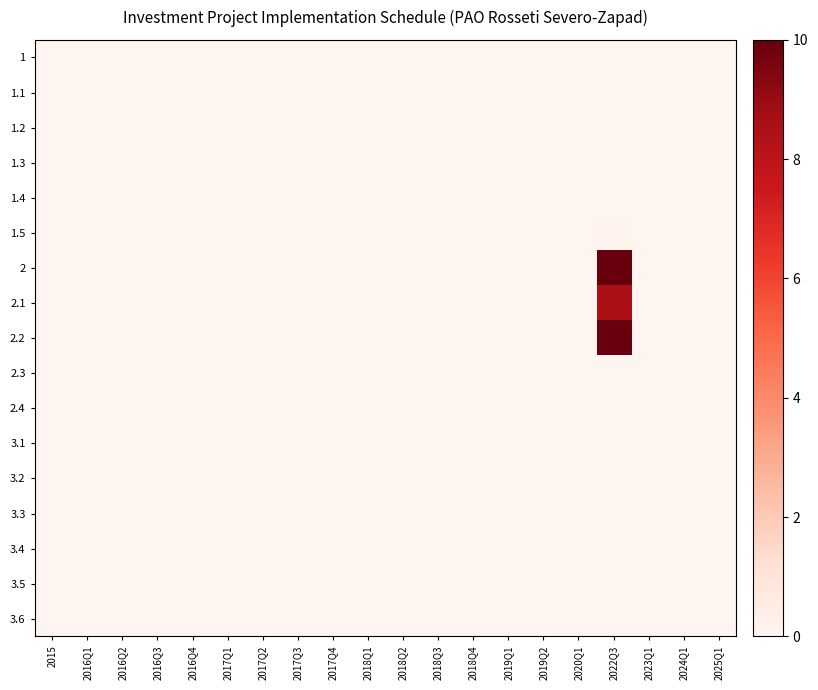

Reading left to right, list all the values displayed in this chart.

1: 2015=0.0	2016Q1=0.0	2016Q2=0.0	2016Q3=0.0	2016Q4=0.0	2017Q1=0.0	2017Q2=0.0	2017Q3=0.0	2017Q4=0.0	2018Q1=0.0	2018Q2=0.0	2018Q3=0.0	2018Q4=0.0	2019Q1=0.0	2019Q2=0.0	2020Q1=0.0	2022Q3=0.0	2023Q1=0.0	2024Q1=0.0	2025Q1=0.0
1.1: 2015=0.0	2016Q1=0.0	2016Q2=0.0	2016Q3=0.0	2016Q4=0.0	2017Q1=0.0	2017Q2=0.0	2017Q3=0.0	2017Q4=0.0	2018Q1=0.0	2018Q2=0.0	2018Q3=0.0	2018Q4=0.0	2019Q1=0.0	2019Q2=0.0	2020Q1=0.0	2022Q3=0.0	2023Q1=0.0	2024Q1=0.0	2025Q1=0.0
1.2: 2015=0.0	2016Q1=0.0	2016Q2=0.0	2016Q3=0.0	2016Q4=0.0	2017Q1=0.0	2017Q2=0.0	2017Q3=0.0	2017Q4=0.0	2018Q1=0.0	2018Q2=0.0	2018Q3=0.0	2018Q4=0.0	2019Q1=0.0	2019Q2=0.0	2020Q1=0.0	2022Q3=0.0	2023Q1=0.0	2024Q1=0.0	2025Q1=0.0
1.3: 2015=0.0	2016Q1=0.0	2016Q2=0.0	2016Q3=0.0	2016Q4=0.0	2017Q1=0.0	2017Q2=0.0	2017Q3=0.0	2017Q4=0.0	2018Q1=0.0	2018Q2=0.0	2018Q3=0.0	2018Q4=0.0	2019Q1=0.0	2019Q2=0.0	2020Q1=0.0	2022Q3=0.0	2023Q1=0.0	2024Q1=0.0	2025Q1=0.0
1.4: 2015=0.0	2016Q1=0.0	2016Q2=0.0	2016Q3=0.0	2016Q4=0.0	2017Q1=0.0	2017Q2=0.0	2017Q3=0.0	2017Q4=0.0	2018Q1=0.0	2018Q2=0.0	2018Q3=0.0	2018Q4=0.0	2019Q1=0.0	2019Q2=0.0	2020Q1=0.0	2022Q3=0.0	2023Q1=0.0	2024Q1=0.0	2025Q1=0.0
1.5: 2015=0.0	2016Q1=0.0	2016Q2=0.0	2016Q3=0.0	2016Q4=0.0	2017Q1=0.0	2017Q2=0.0	2017Q3=0.0	2017Q4=0.0	2018Q1=0.0	2018Q2=0.0	2018Q3=0.0	2018Q4=0.0	2019Q1=0.0	2019Q2=0.0	2020Q1=0.0	2022Q3=0.1	2023Q1=0.0	2024Q1=0.0	2025Q1=0.0
2: 2015=0.0	2016Q1=0.0	2016Q2=0.0	2016Q3=0.0	2016Q4=0.0	2017Q1=0.0	2017Q2=0.0	2017Q3=0.0	2017Q4=0.0	2018Q1=0.0	2018Q2=0.0	2018Q3=0.0	2018Q4=0.0	2019Q1=0.0	2019Q2=0.0	2020Q1=0.0	2022Q3=10.0	2023Q1=0.0	2024Q1=0.0	2025Q1=0.0
2.1: 2015=0.0	2016Q1=0.0	2016Q2=0.0	2016Q3=0.0	2016Q4=0.0	2017Q1=0.0	2017Q2=0.0	2017Q3=0.0	2017Q4=0.0	2018Q1=0.0	2018Q2=0.0	2018Q3=0.0	2018Q4=0.0	2019Q1=0.0	2019Q2=0.0	2020Q1=0.0	2022Q3=8.6	2023Q1=0.0	2024Q1=0.0	2025Q1=0.0
2.2: 2015=0.0	2016Q1=0.0	2016Q2=0.0	2016Q3=0.0	2016Q4=0.0	2017Q1=0.0	2017Q2=0.0	2017Q3=0.0	2017Q4=0.0	2018Q1=0.0	2018Q2=0.0	2018Q3=0.0	2018Q4=0.0	2019Q1=0.0	2019Q2=0.0	2020Q1=0.0	2022Q3=9.9	2023Q1=0.0	2024Q1=0.0	2025Q1=0.0
2.3: 2015=0.0	2016Q1=0.0	2016Q2=0.0	2016Q3=0.0	2016Q4=0.0	2017Q1=0.0	2017Q2=0.0	2017Q3=0.0	2017Q4=0.0	2018Q1=0.0	2018Q2=0.0	2018Q3=0.0	2018Q4=0.0	2019Q1=0.0	2019Q2=0.0	2020Q1=0.0	2022Q3=0.0	2023Q1=0.0	2024Q1=0.0	2025Q1=0.0
2.4: 2015=0.0	2016Q1=0.0	2016Q2=0.0	2016Q3=0.0	2016Q4=0.0	2017Q1=0.0	2017Q2=0.0	2017Q3=0.0	2017Q4=0.0	2018Q1=0.0	2018Q2=0.0	2018Q3=0.0	2018Q4=0.0	2019Q1=0.0	2019Q2=0.0	2020Q1=0.0	2022Q3=0.0	2023Q1=0.0	2024Q1=0.0	2025Q1=0.0
3.1: 2015=0.0	2016Q1=0.0	2016Q2=0.0	2016Q3=0.0	2016Q4=0.0	2017Q1=0.0	2017Q2=0.0	2017Q3=0.0	2017Q4=0.0	2018Q1=0.0	2018Q2=0.0	2018Q3=0.0	2018Q4=0.0	2019Q1=0.0	2019Q2=0.0	2020Q1=0.0	2022Q3=0.0	2023Q1=0.0	2024Q1=0.0	2025Q1=0.0
3.2: 2015=0.0	2016Q1=0.0	2016Q2=0.0	2016Q3=0.0	2016Q4=0.0	2017Q1=0.0	2017Q2=0.0	2017Q3=0.0	2017Q4=0.0	2018Q1=0.0	2018Q2=0.0	2018Q3=0.0	2018Q4=0.0	2019Q1=0.0	2019Q2=0.0	2020Q1=0.0	2022Q3=0.0	2023Q1=0.0	2024Q1=0.0	2025Q1=0.0
3.3: 2015=0.0	2016Q1=0.0	2016Q2=0.0	2016Q3=0.0	2016Q4=0.0	2017Q1=0.0	2017Q2=0.0	2017Q3=0.0	2017Q4=0.0	2018Q1=0.0	2018Q2=0.0	2018Q3=0.0	2018Q4=0.0	2019Q1=0.0	2019Q2=0.0	2020Q1=0.0	2022Q3=0.0	2023Q1=0.0	2024Q1=0.0	2025Q1=0.0
3.4: 2015=0.0	2016Q1=0.0	2016Q2=0.0	2016Q3=0.0	2016Q4=0.0	2017Q1=0.0	2017Q2=0.0	2017Q3=0.0	2017Q4=0.0	2018Q1=0.0	2018Q2=0.0	2018Q3=0.0	2018Q4=0.0	2019Q1=0.0	2019Q2=0.0	2020Q1=0.0	2022Q3=0.0	2023Q1=0.0	2024Q1=0.0	2025Q1=0.0
3.5: 2015=0.0	2016Q1=0.0	2016Q2=0.0	2016Q3=0.0	2016Q4=0.0	2017Q1=0.0	2017Q2=0.0	2017Q3=0.0	2017Q4=0.0	2018Q1=0.0	2018Q2=0.0	2018Q3=0.0	2018Q4=0.0	2019Q1=0.0	2019Q2=0.0	2020Q1=0.0	2022Q3=0.0	2023Q1=0.0	2024Q1=0.0	2025Q1=0.0
3.6: 2015=0.0	2016Q1=0.0	2016Q2=0.0	2016Q3=0.0	2016Q4=0.0	2017Q1=0.0	2017Q2=0.0	2017Q3=0.0	2017Q4=0.0	2018Q1=0.0	2018Q2=0.0	2018Q3=0.0	2018Q4=0.0	2019Q1=0.0	2019Q2=0.0	2020Q1=0.0	2022Q3=0.0	2023Q1=0.0	2024Q1=0.0	2025Q1=0.0